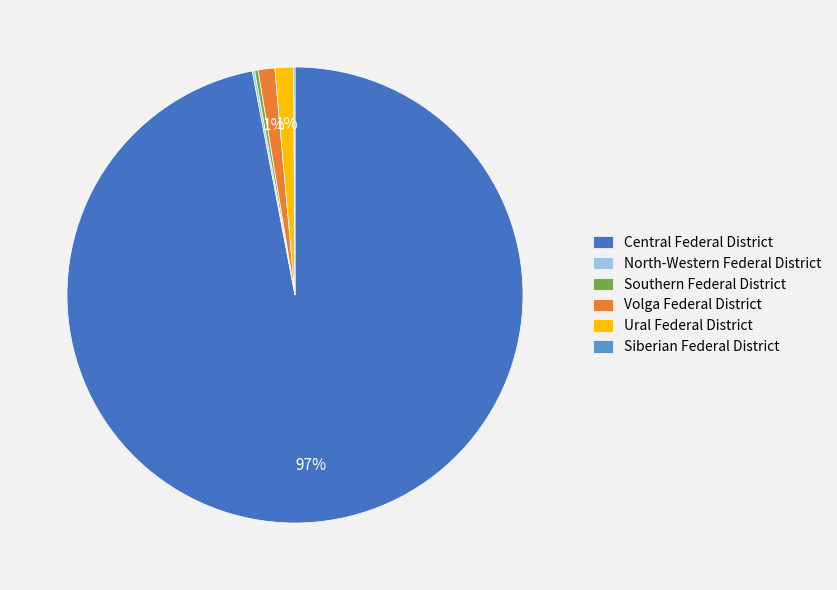

Which slice is the largest?

Central Federal District